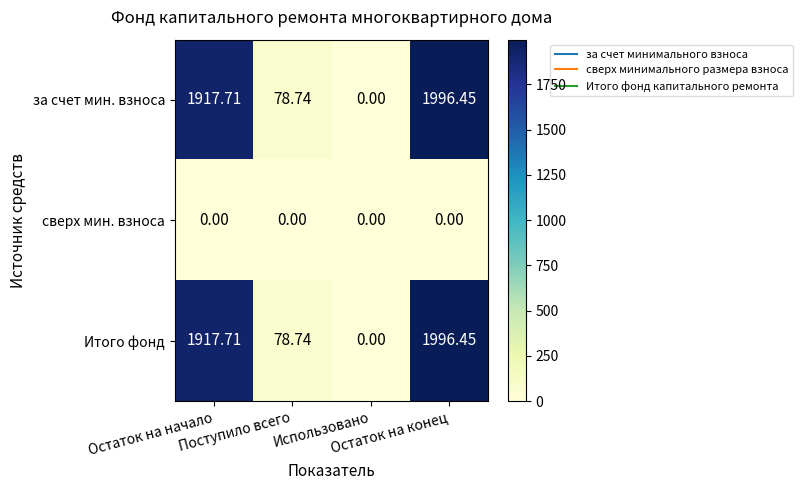

Which series has the largest range (max minus min)?

за счет мин. взноса